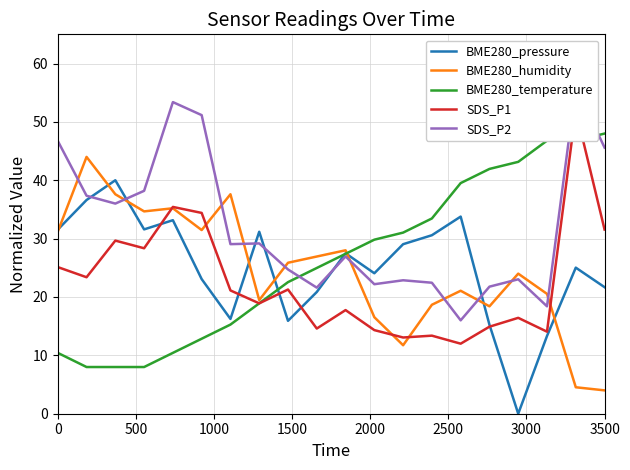

What is the maximum value for BME280_pressure?

40.0